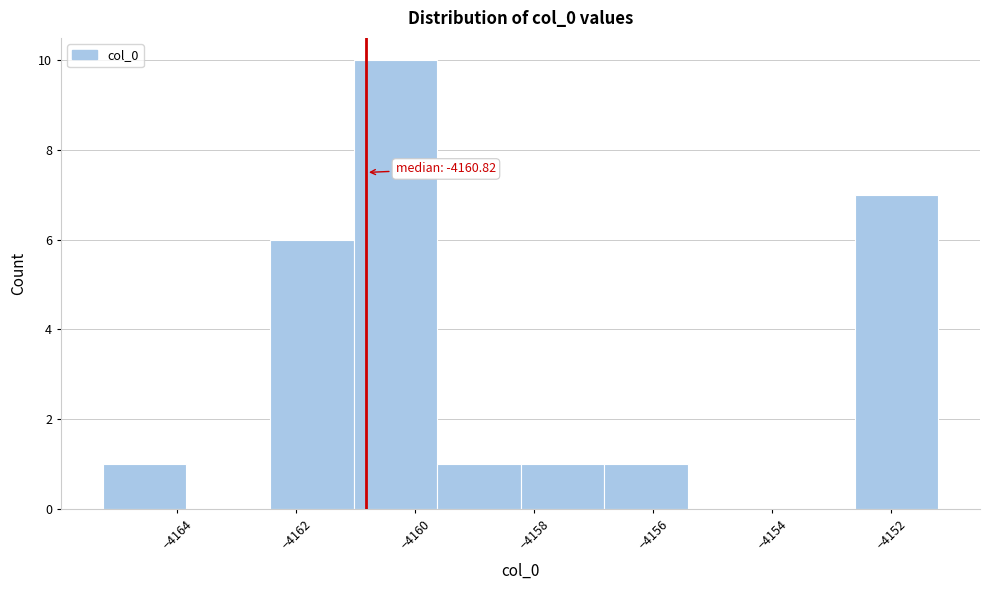

Over which range of the x-axis is the bar tallest?

-4161.0 to -4159.6